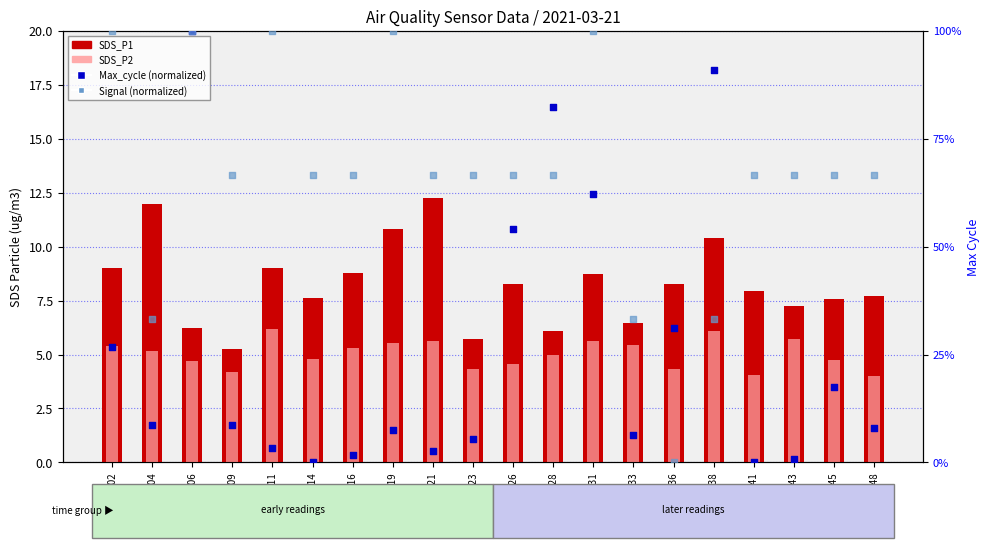

Is the value of SDS_P2 at 00:19 greater than the value of SDS_P1 at 00:04?

No